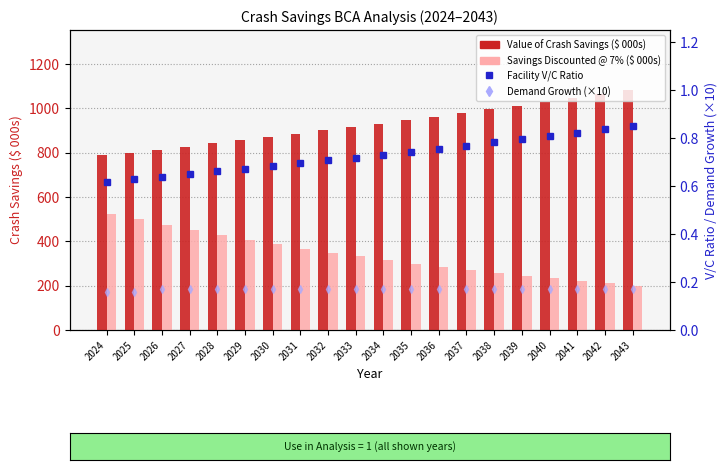

Reading left to right, transcribe all the data shown in this chart.

Value of Crash Savings ($ 000s): 2024=788.3	2025=800.8	2026=814.3	2027=828.1	2028=842.1	2029=856.3	2030=870.8	2031=885.6	2032=900.5	2033=915.8	2034=931.3	2035=947.0	2036=963.1	2037=979.3	2038=995.9	2039=1012.8	2040=1029.9	2041=1047.3	2042=1065.0	2043=1083.1
Savings Discounted @ 7% ($ 000s): 2024=525.3	2025=498.7	2026=473.9	2027=450.4	2028=428.1	2029=406.8	2030=386.7	2031=367.5	2032=349.2	2033=331.9	2034=315.5	2035=299.8	2036=284.9	2037=270.8	2038=257.4	2039=244.6	2040=232.5	2041=220.9	2042=210.0	2043=199.6
Facility V/C Ratio: 2024=0.6	2025=0.6	2026=0.6	2027=0.6	2028=0.7	2029=0.7	2030=0.7	2031=0.7	2032=0.7	2033=0.7	2034=0.7	2035=0.7	2036=0.8	2037=0.8	2038=0.8	2039=0.8	2040=0.8	2041=0.8	2042=0.8	2043=0.8
Demand Growth (×10): 2024=0.2	2025=0.2	2026=0.2	2027=0.2	2028=0.2	2029=0.2	2030=0.2	2031=0.2	2032=0.2	2033=0.2	2034=0.2	2035=0.2	2036=0.2	2037=0.2	2038=0.2	2039=0.2	2040=0.2	2041=0.2	2042=0.2	2043=0.2